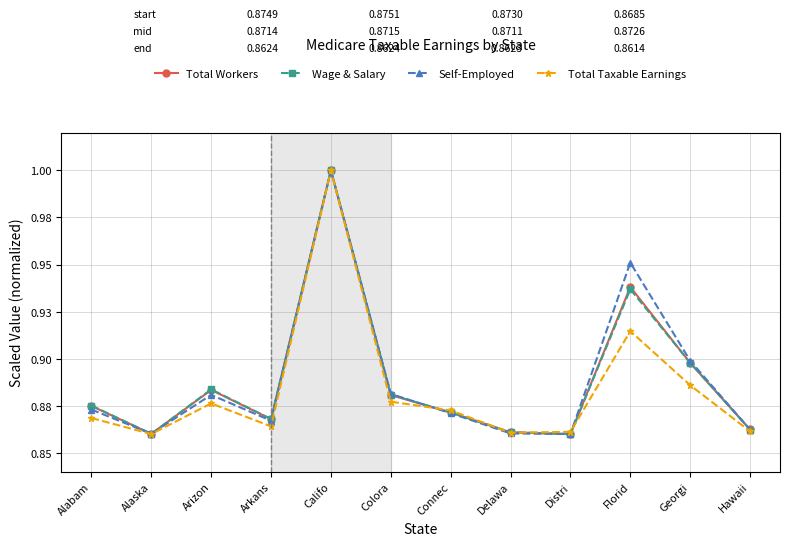

What is the total value across all series at Connec?

3.5